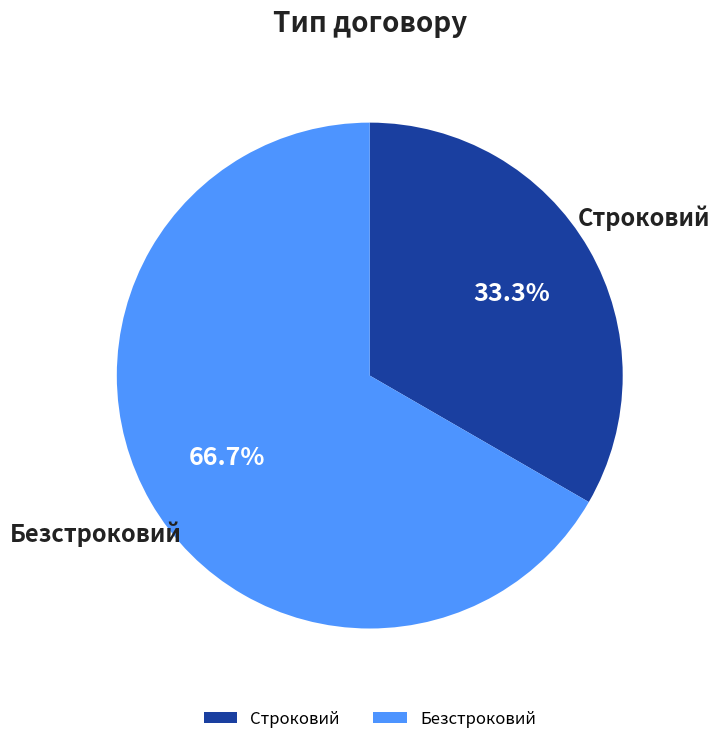

To the nearest percent, what percentage of the pie is Строковий?

33%